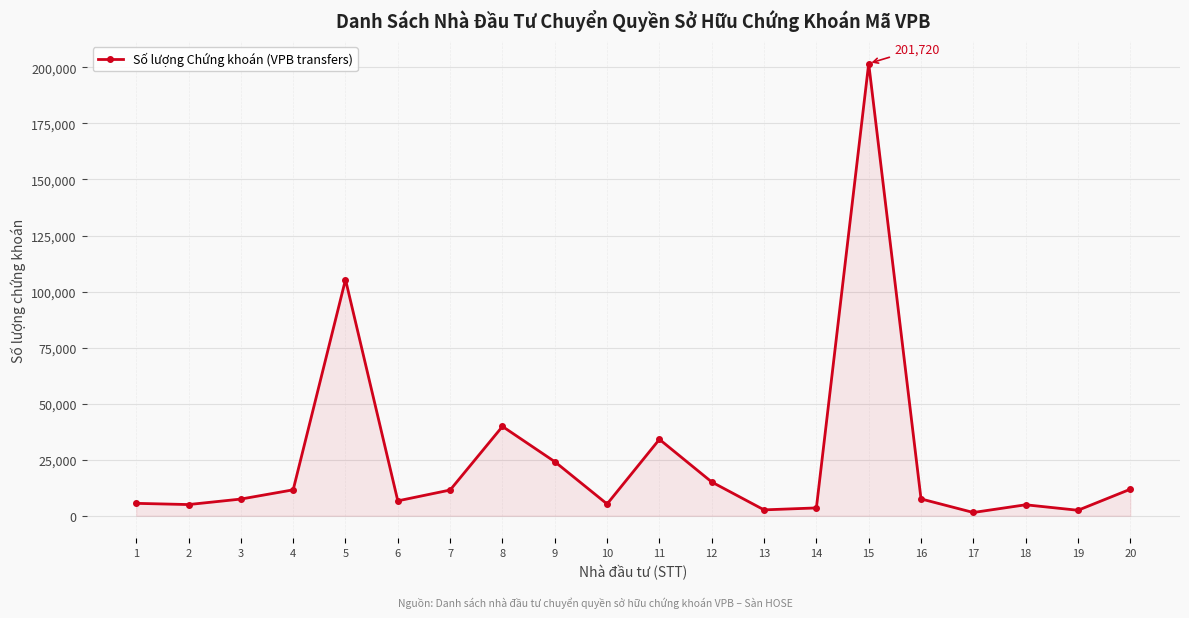

Is it true that the value at 8 is 65798?

False